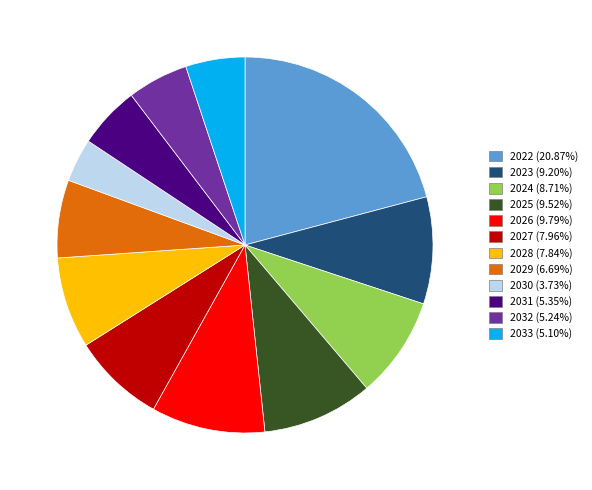

Is it true that 2033 is 18% of the pie?

False